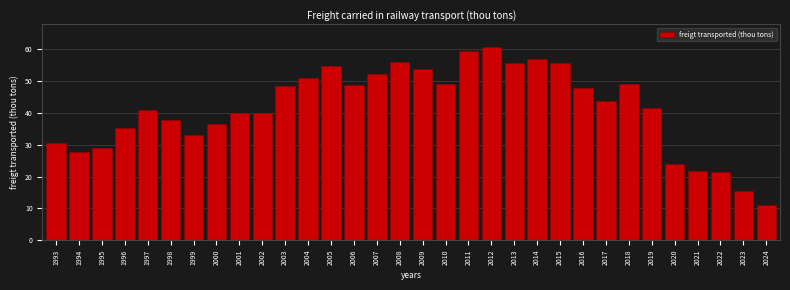

What is the change in value from 1998 to 2014?

+19.2